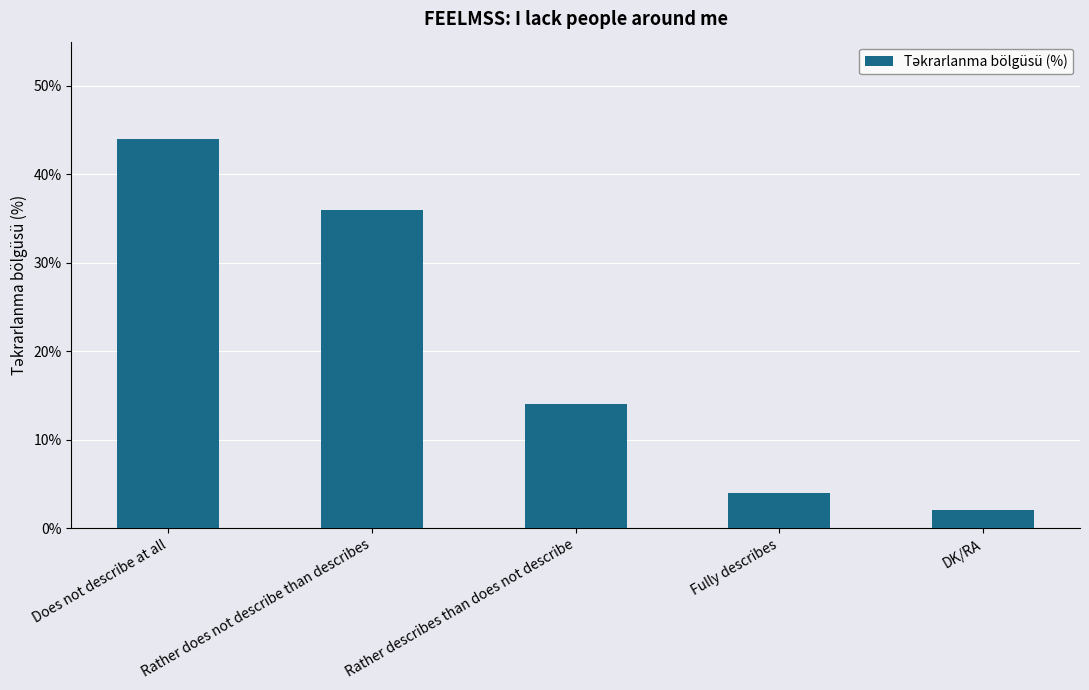

What is the ratio of the value at DK/RA to the value at Fully describes?

0.5